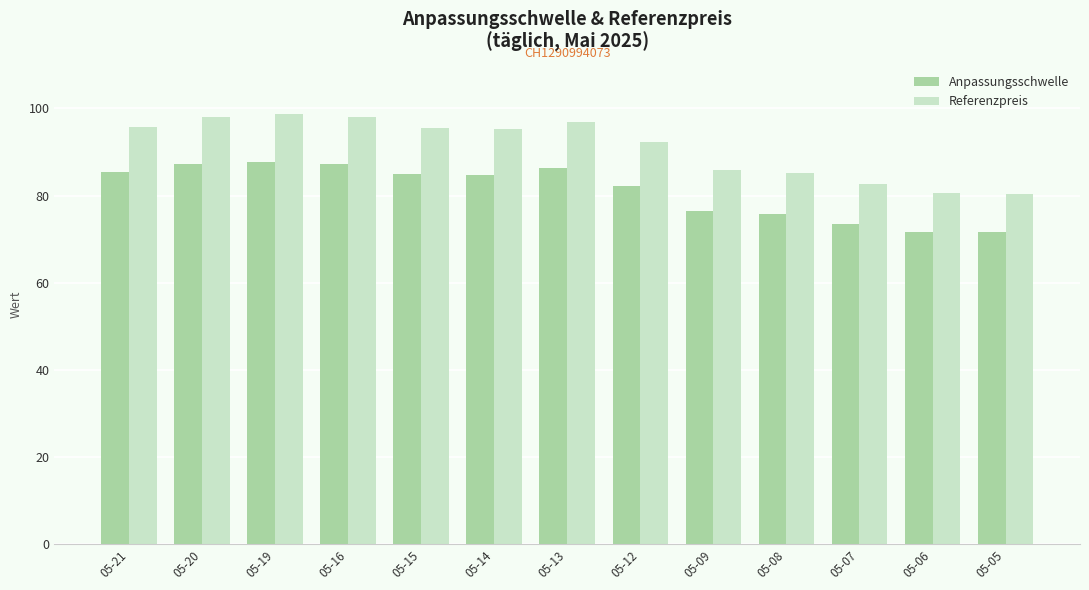

Which series has the largest total across all categories?

Referenzpreis